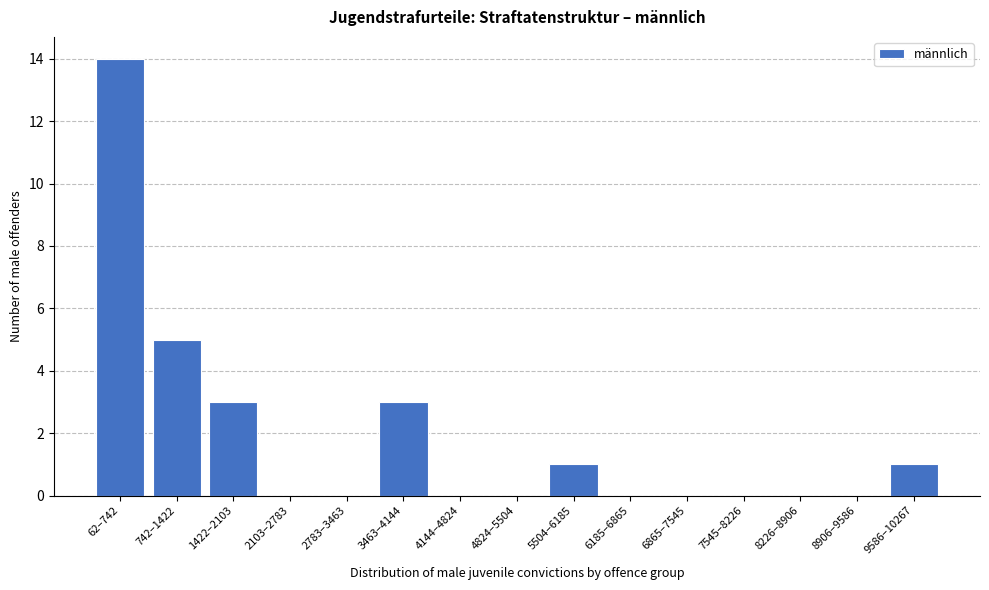

Reading left to right, extract all data points from this chart.

62–742=14	742–1422=5	1422–2103=3	2103–2783=0	2783–3463=0	3463–4144=3	4144–4824=0	4824–5504=0	5504–6185=1	6185–6865=0	6865–7545=0	7545–8226=0	8226–8906=0	8906–9586=0	9586–10267=1